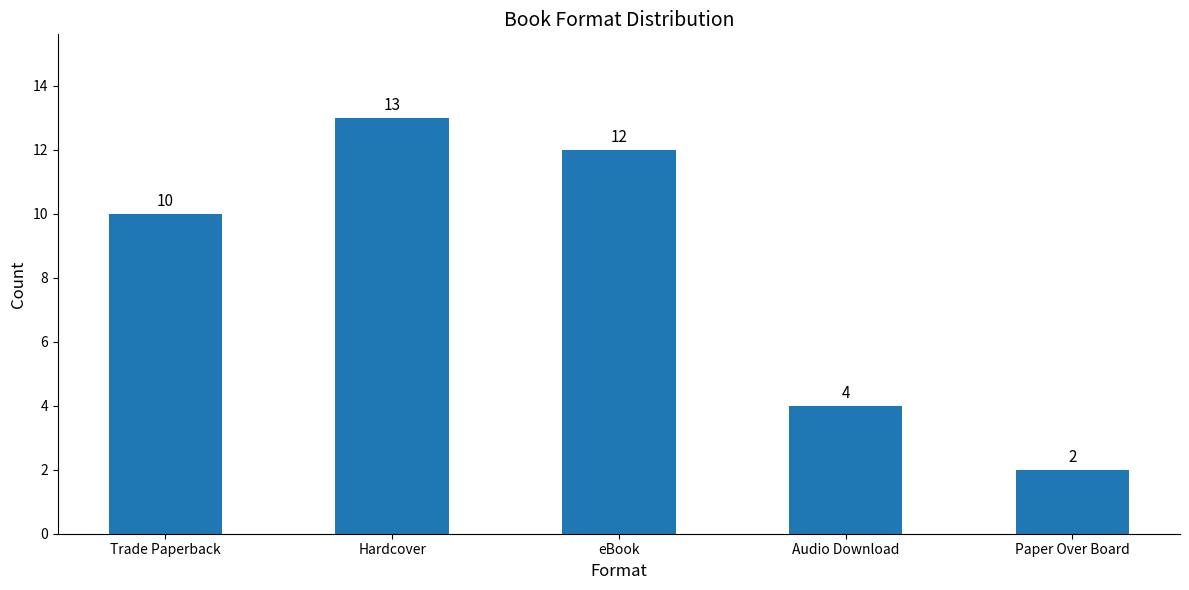

How many values are below 10?

2